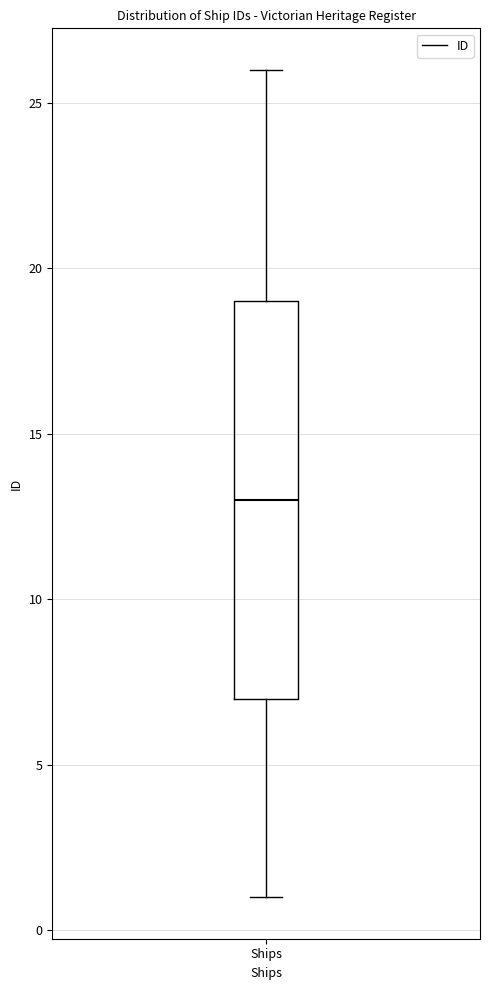

Where is the upper edge of the box for Ships on the y-axis? The values are not printed on the chart, so give them approximately, as read against the axis.

19